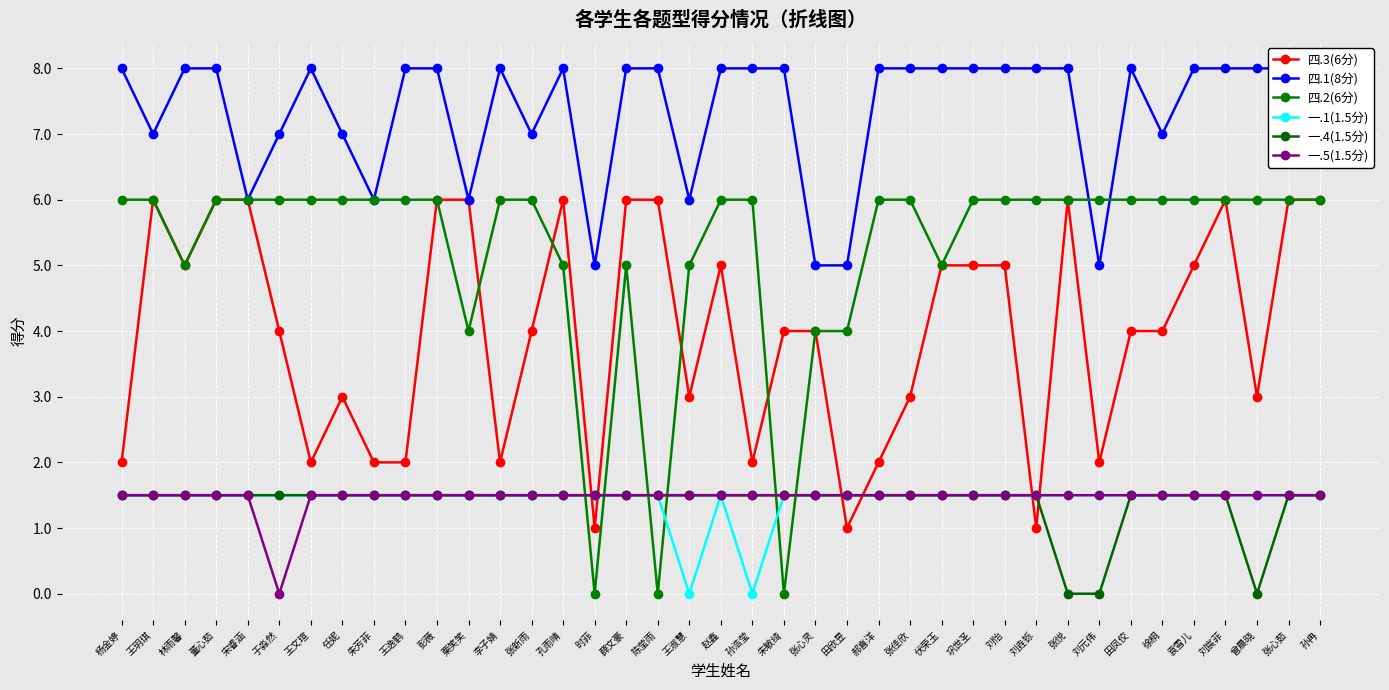

At which category is the sum across all series the highest?

董心茹